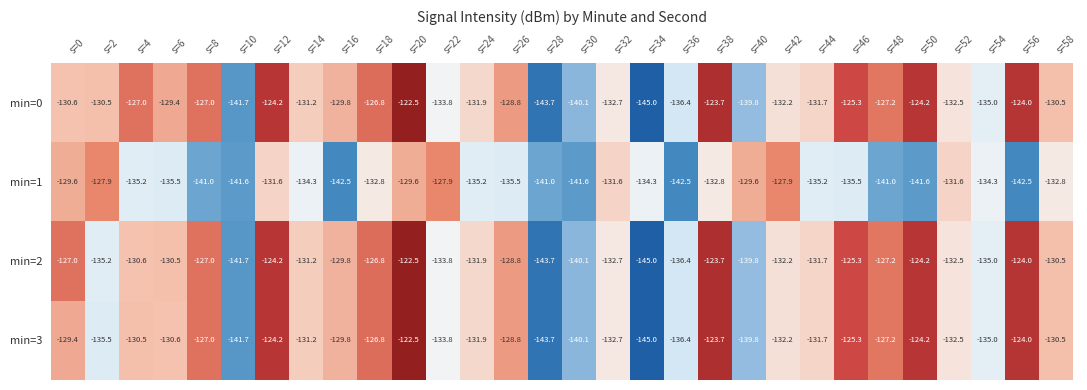

What is the average value of the min=1 series?

-135.2